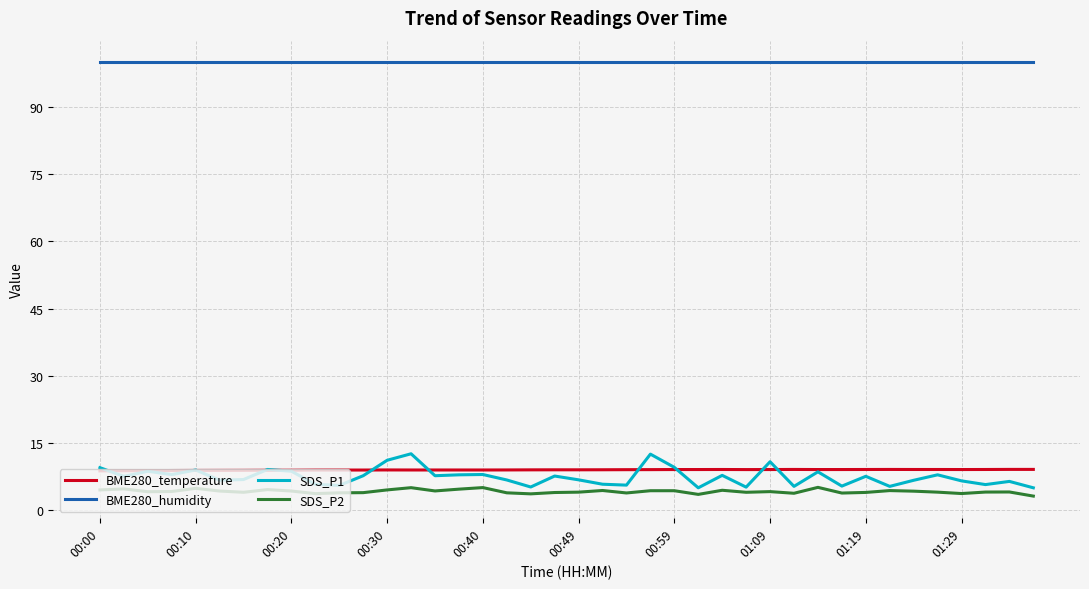

What is the greatest value displayed?

100.0